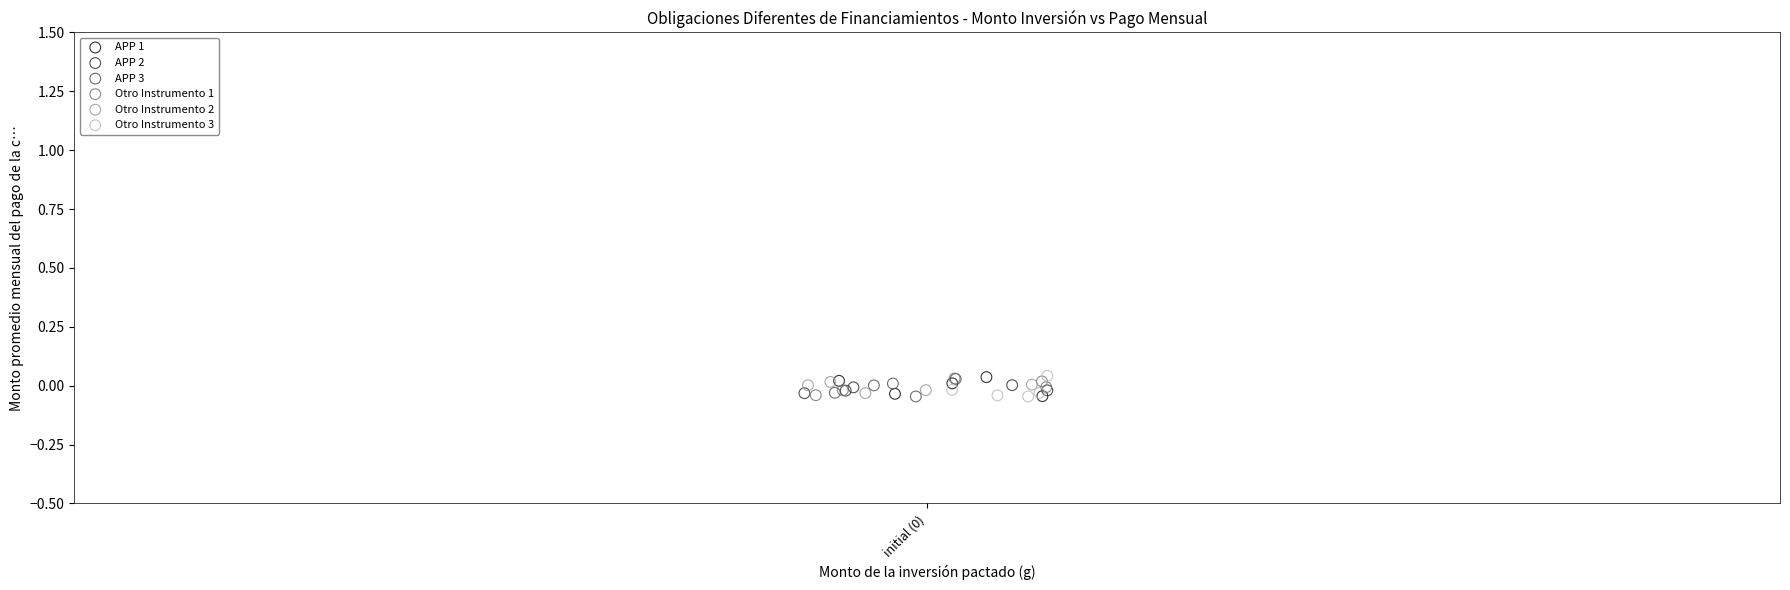

What are all the series names shown in the legend?

APP 1, APP 2, APP 3, Otro Instrumento 1, Otro Instrumento 2, Otro Instrumento 3